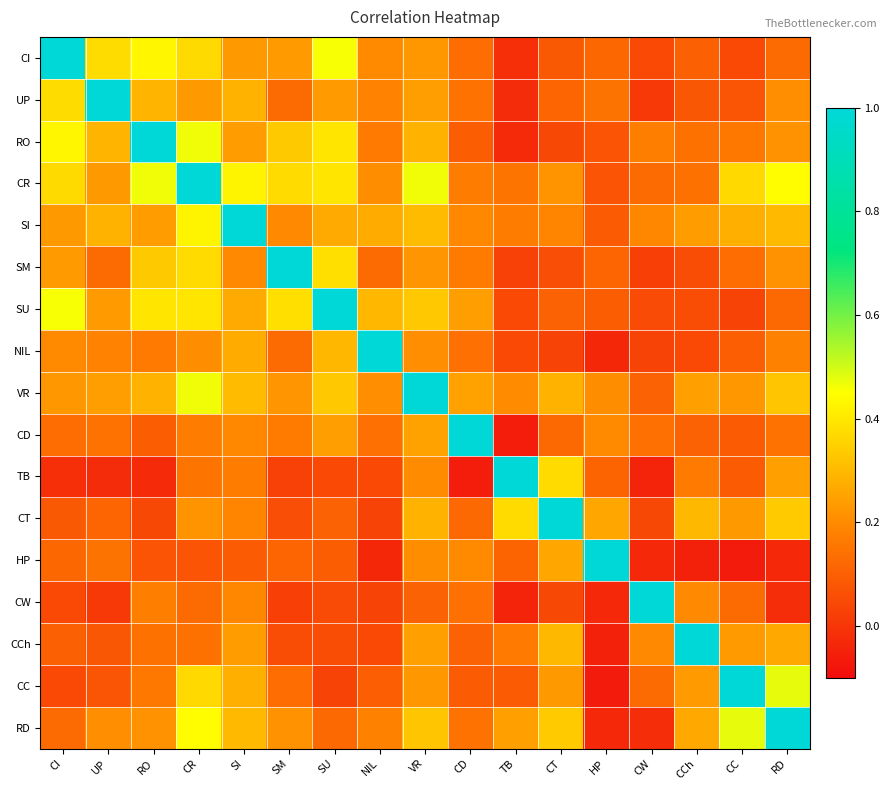

Which series has the widest spread of values?

HP